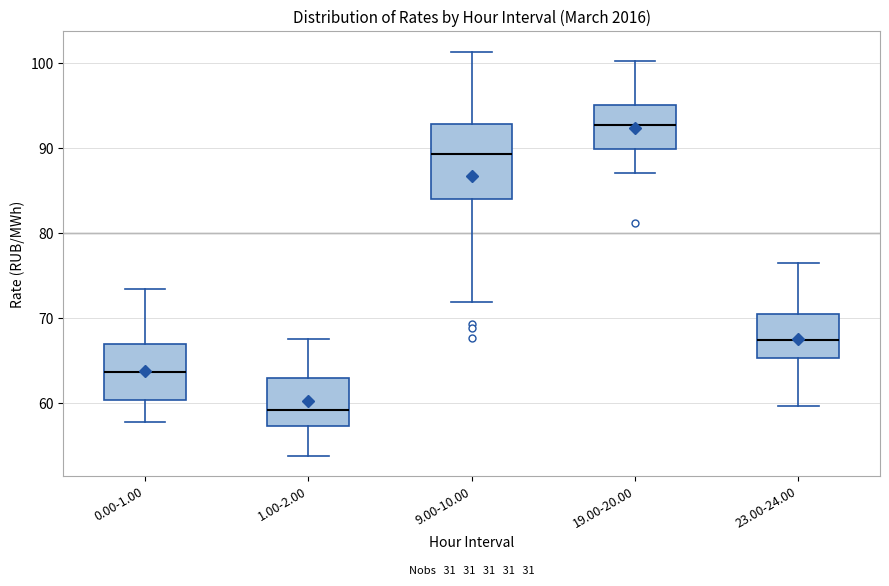

Reading left to right, transcribe this box plot: for each box, give where its median line is, the range the box spans, and where its two whiskers end, as read against the y-axis. The values are not printed on the chart, so give them approximately, as read against the axis.

0.00-1.00: median 64, box 60 to 67, whiskers 58 to 73
1.00-2.00: median 59, box 57 to 63, whiskers 54 to 68
9.00-10.00: median 89, box 84 to 93, whiskers 72 to 101
19.00-20.00: median 93, box 90 to 95, whiskers 87 to 100
23.00-24.00: median 67, box 65 to 70, whiskers 60 to 77